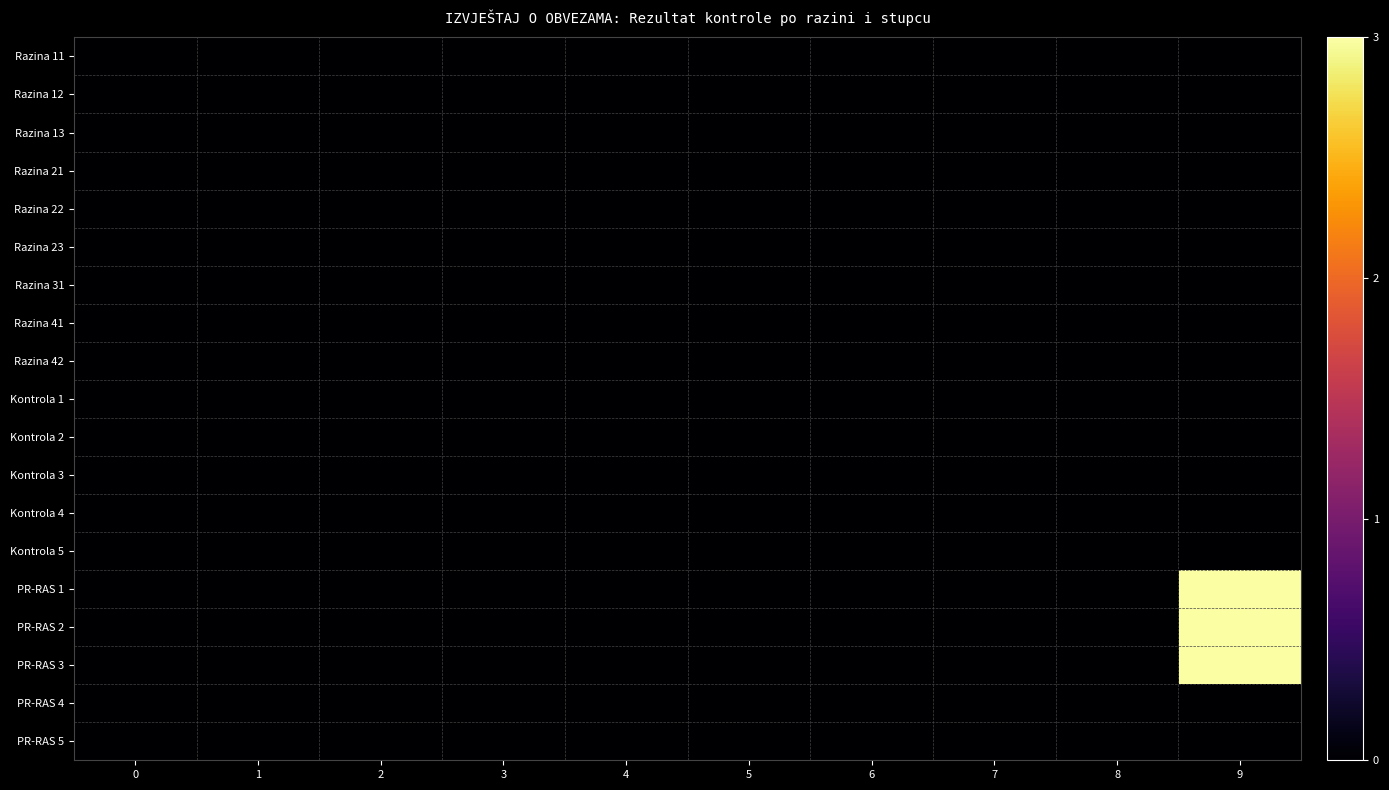

Between 9 and 1, which is larger?

9